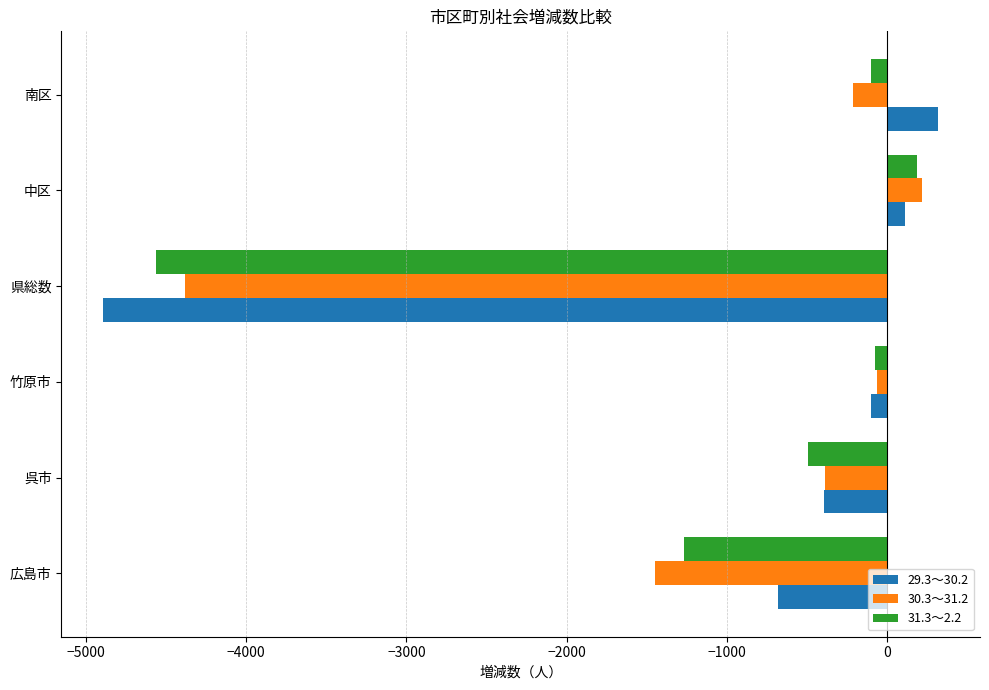

Is the value of 31.3～2.2 at 南区 greater than the value of 29.3～30.2 at 県総数?

Yes